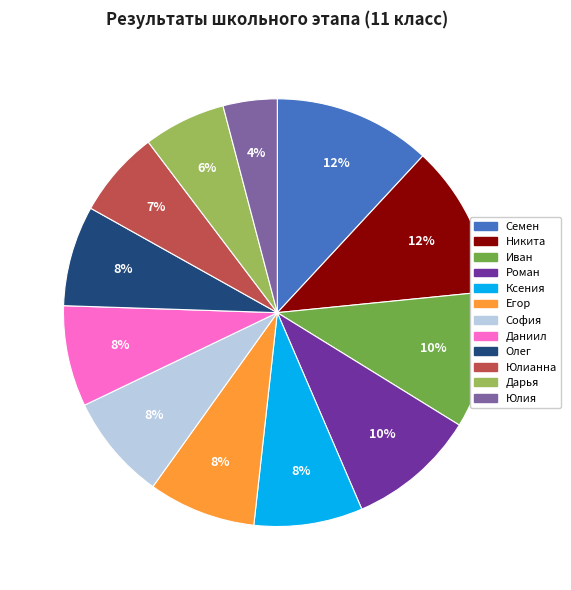

The Егор slice represents 3% of the pie. True or false?

False